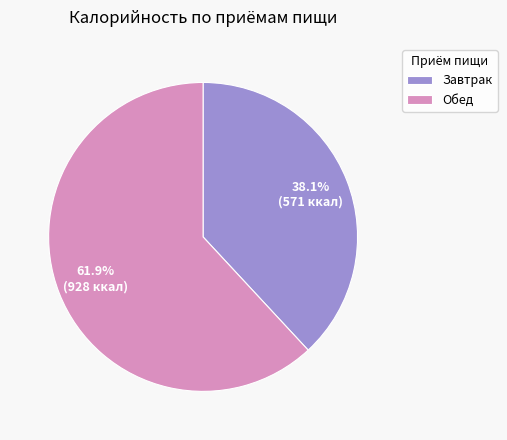

What percentage is the Обед slice, to the nearest percent?

62%